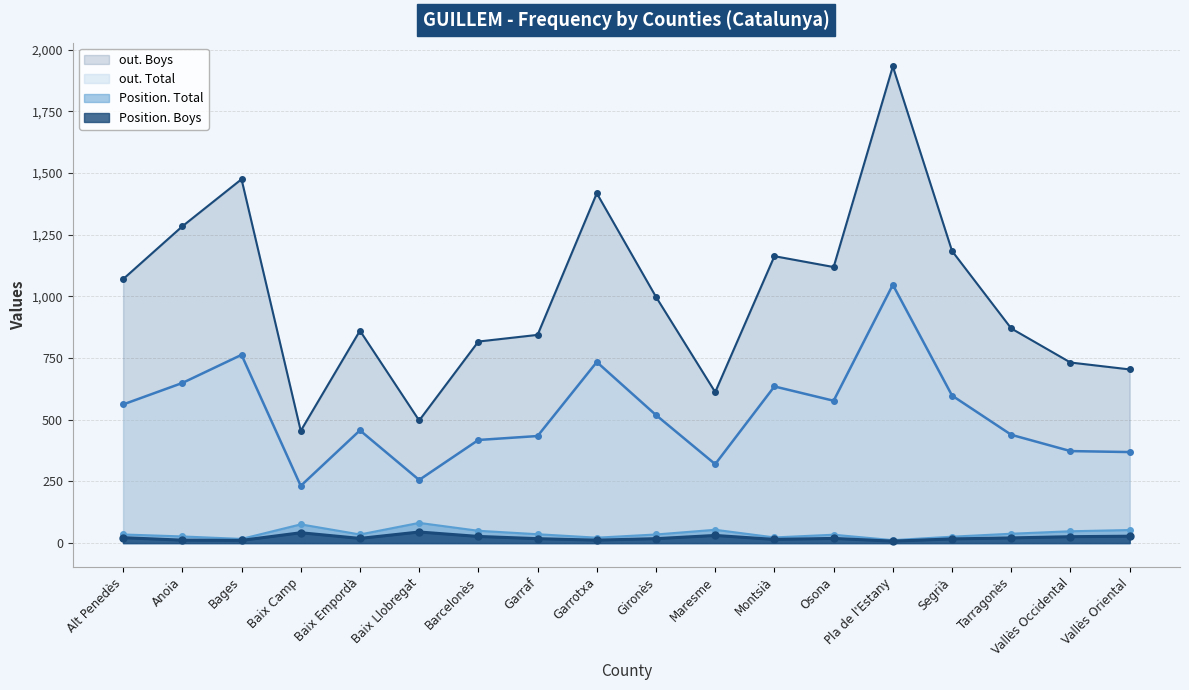

True or false: Position. Boys and out. Total intersect in this chart.

False